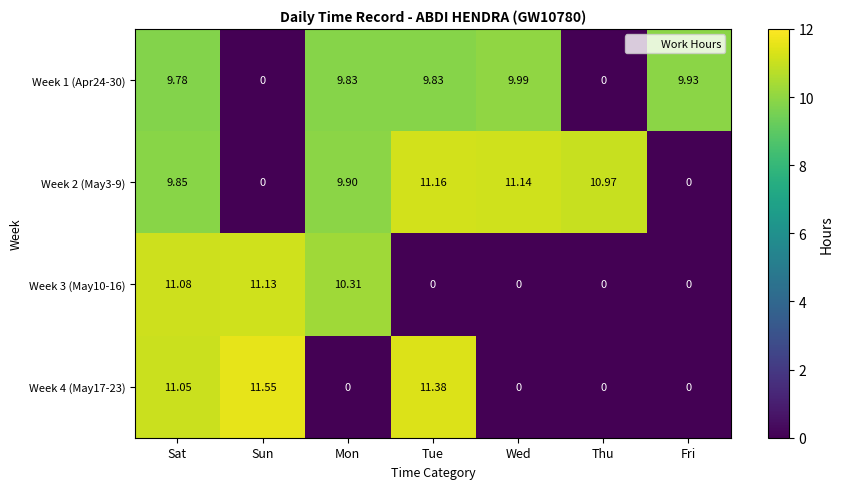

At which category is the sum across all series the highest?

Sat